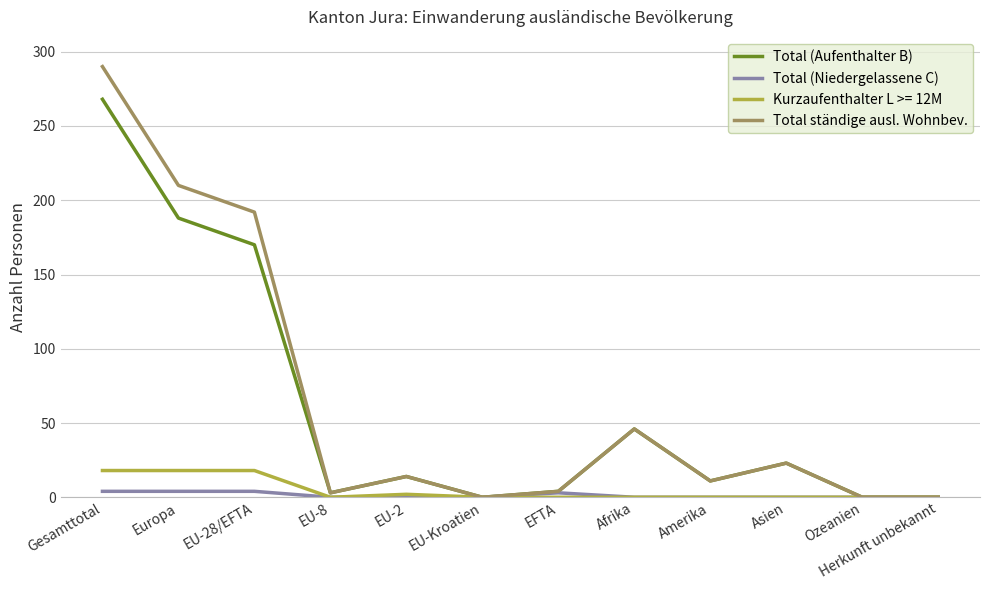

What is the greatest value displayed?

290